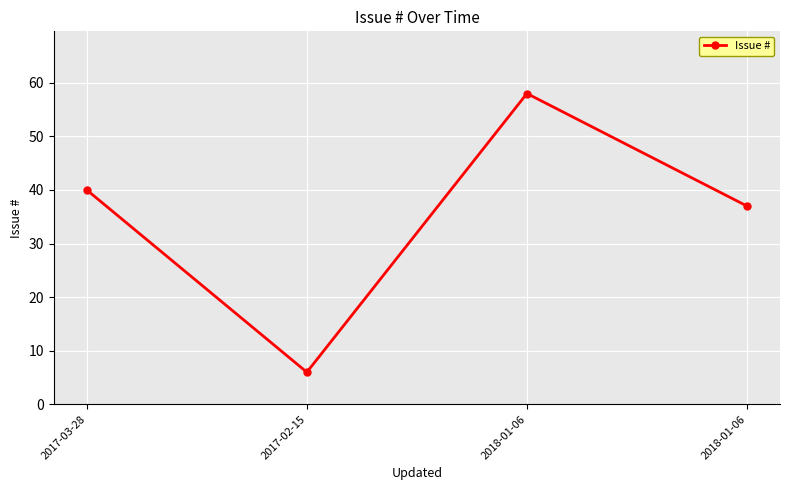

List the labels in order of value, largest first.

2018-01-06, 2017-03-28, 2018-01-06, 2017-02-15